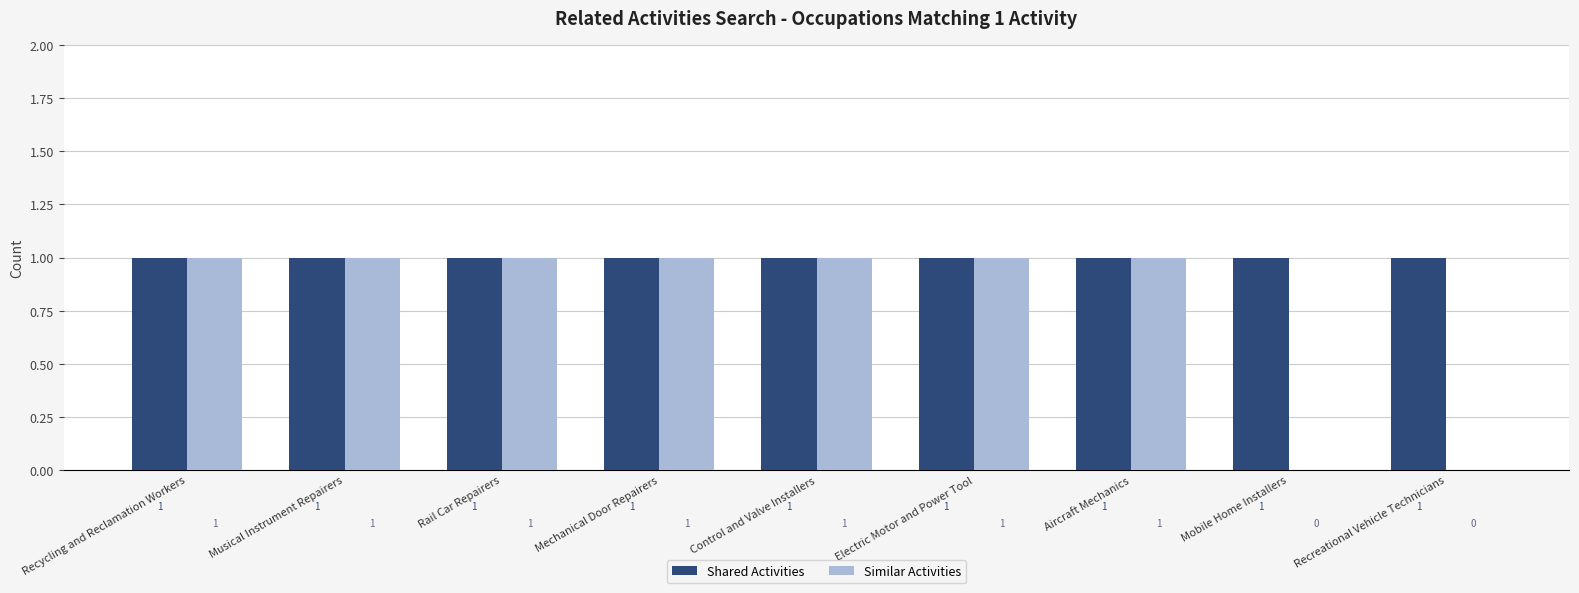

Reading left to right, extract all data points from this chart.

Shared Activities: 1	1	1	1	1	1	1	1	1
Similar Activities: 1	1	1	1	1	1	1	0	0